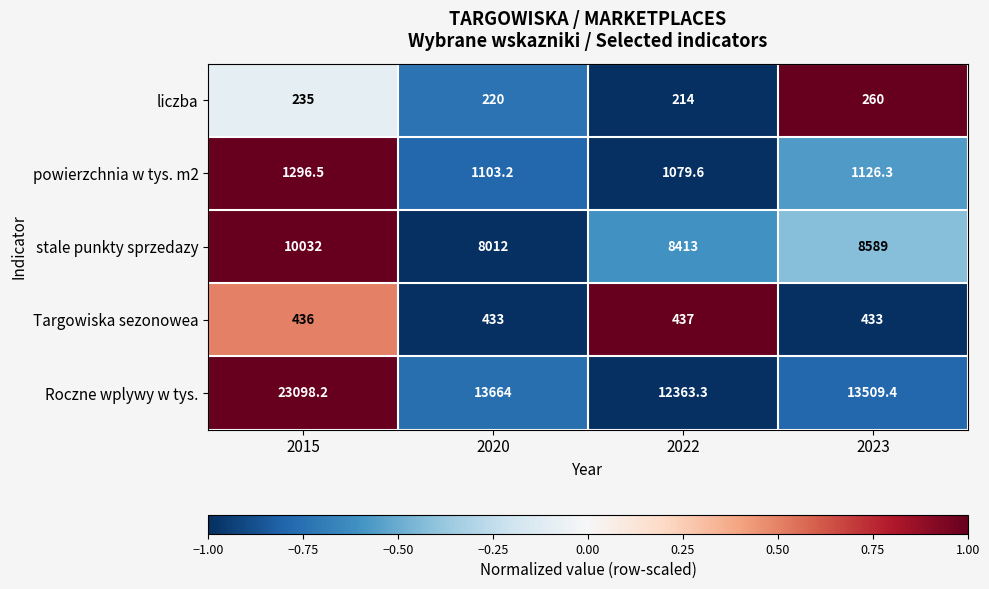

Where is powierzchnia w tys. m2 nearest to the value 1188?

2023